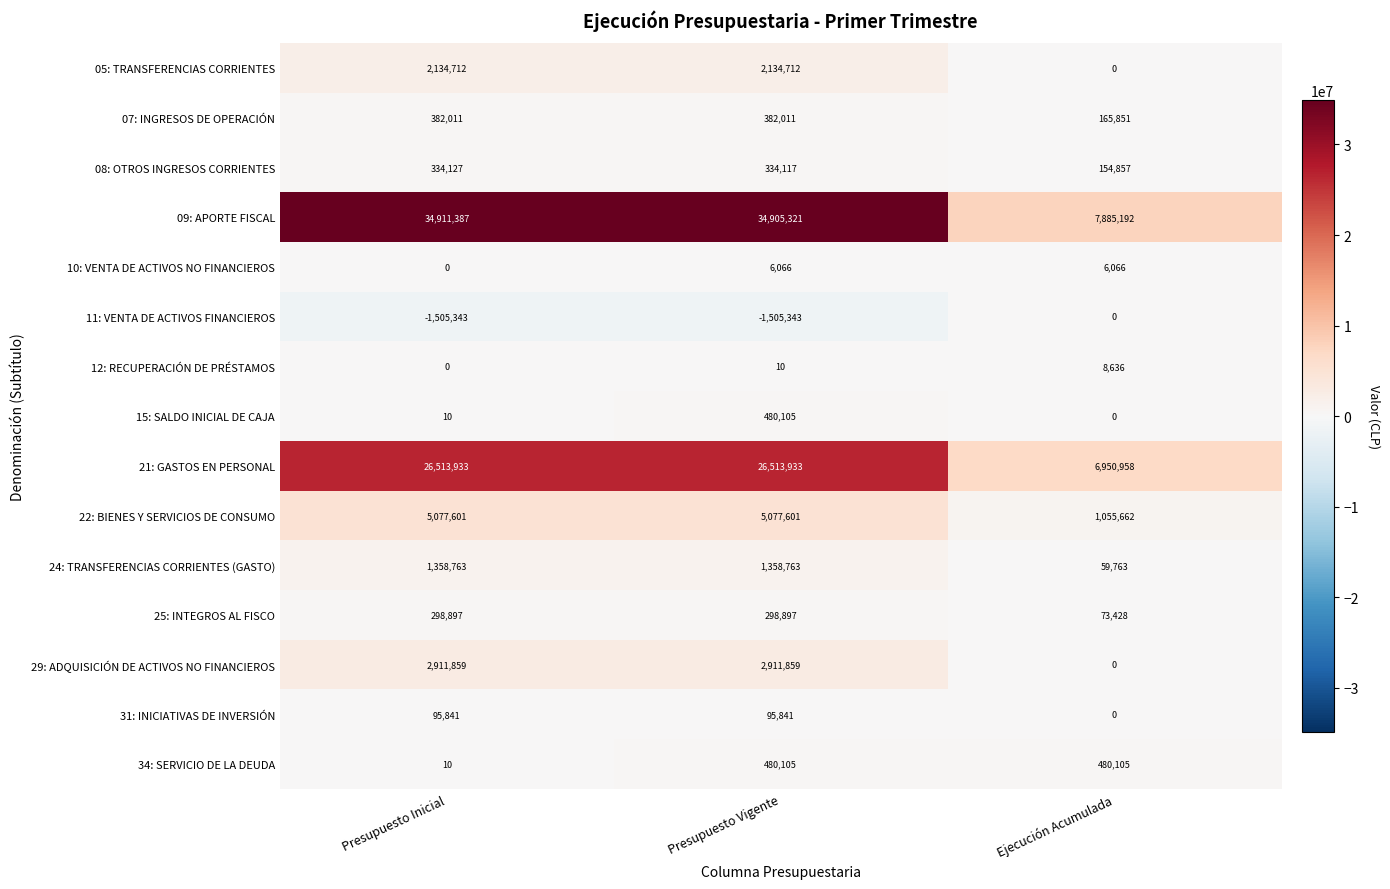

At how many categories does at least one series exceed 30796187?

2